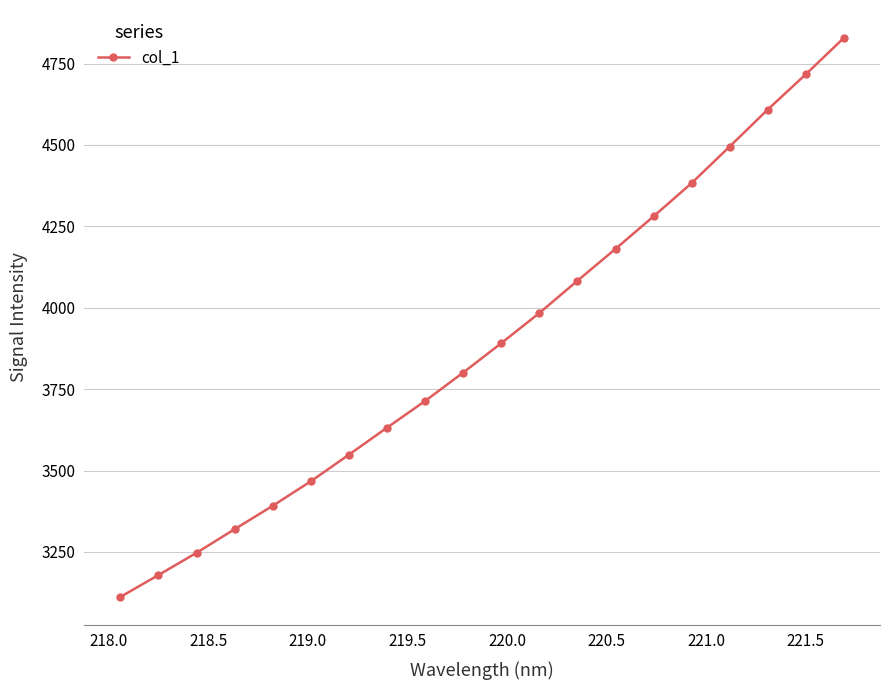

What is the value of the 13th point from the left?

4082.9